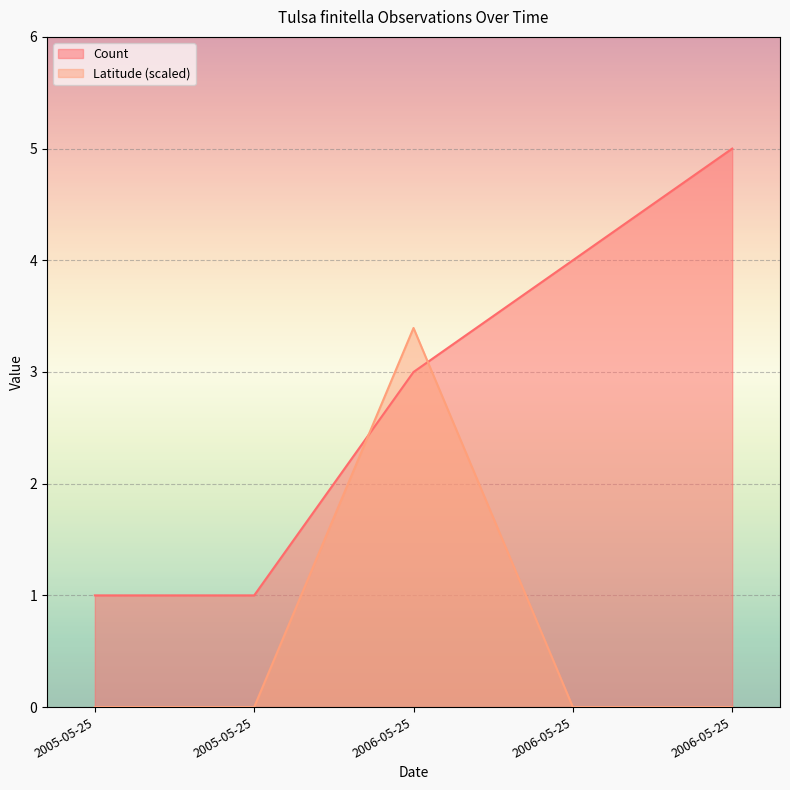

What is the difference between the highest and lowest values at 2006-05-25?

0.4